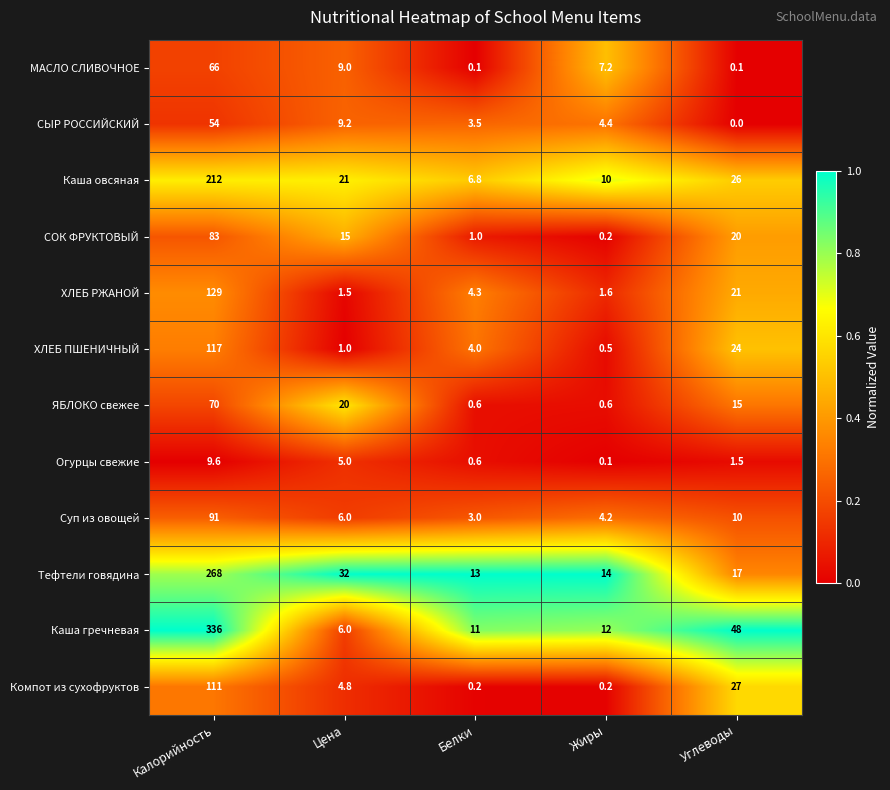

The СОК ФРУКТОВЫЙ series shows 5.0 at Цена. True or false?

False